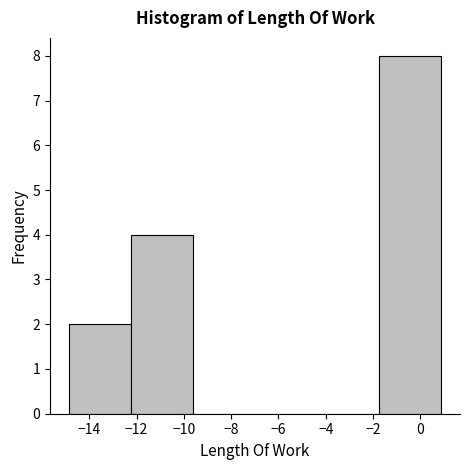

Reading left to right, list every bar in this chart as the range it spans on the x-axis followed by its height. Neither the bar edges nor the heights are printed on the chart, so give them approximately, as read against the axes.

-14.8 to -12.2: 2
-12.2 to -9.6: 4
-9.6 to -7.0: 0
-7.0 to -4.4: 0
-4.4 to -1.8: 0
-1.8 to 0.8: 8